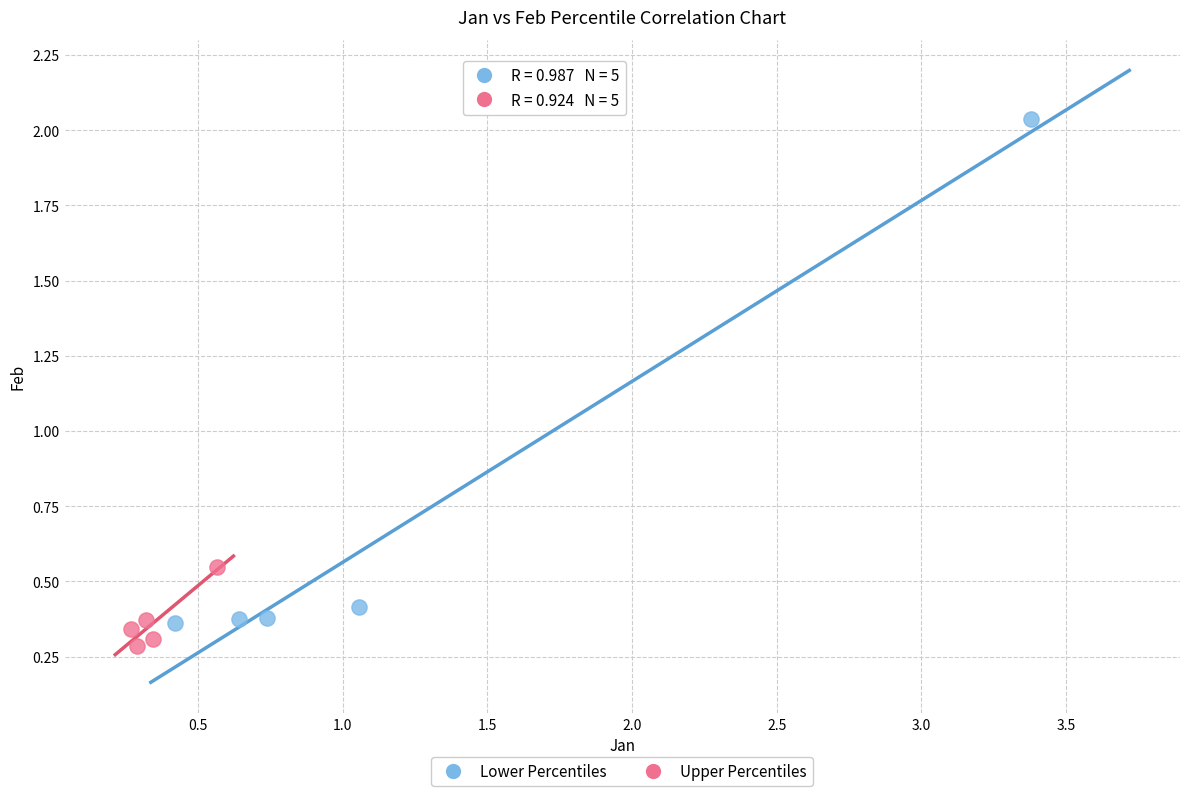

Which series contains the highest Y value?

Lower Percentiles